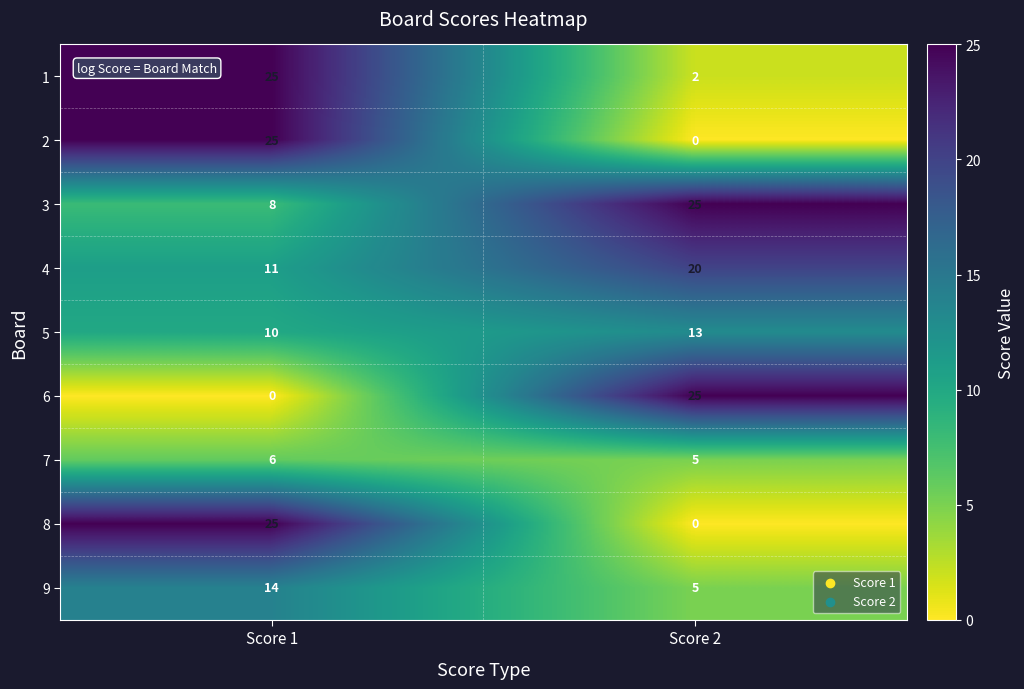

Reading right to left, list all the values displayed in this chart.

1: Score 2=2	Score 1=25
2: Score 2=0	Score 1=25
3: Score 2=25	Score 1=8
4: Score 2=20	Score 1=11
5: Score 2=13	Score 1=10
6: Score 2=25	Score 1=0
7: Score 2=5	Score 1=6
8: Score 2=0	Score 1=25
9: Score 2=5	Score 1=14